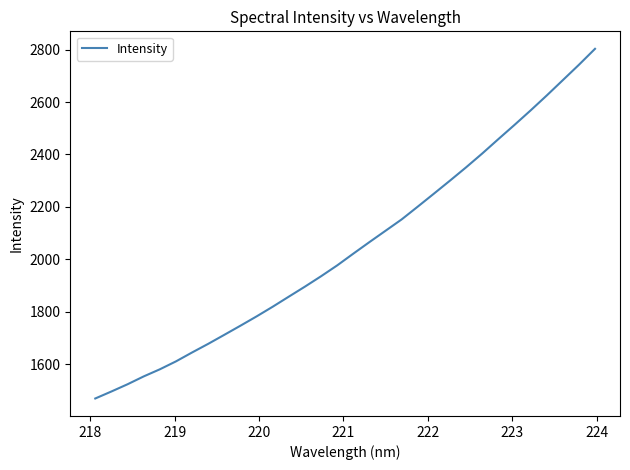

What is the difference between the maximum and minimum values?

1334.5